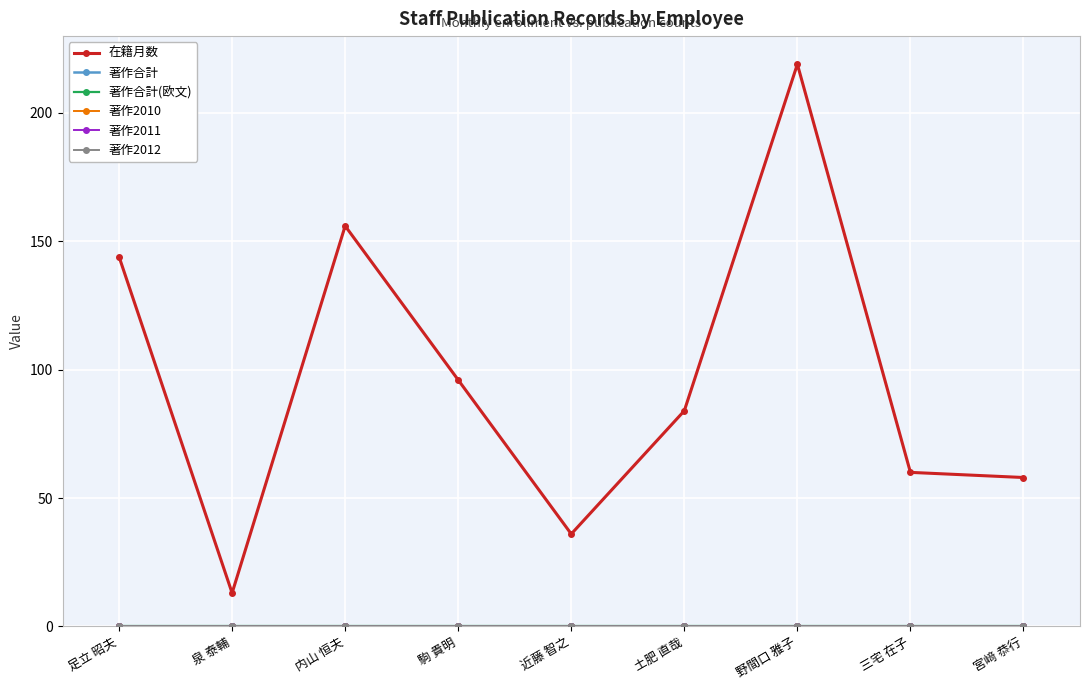

True or false: 著作2011 and 著作合計(欧文) intersect in this chart.

False